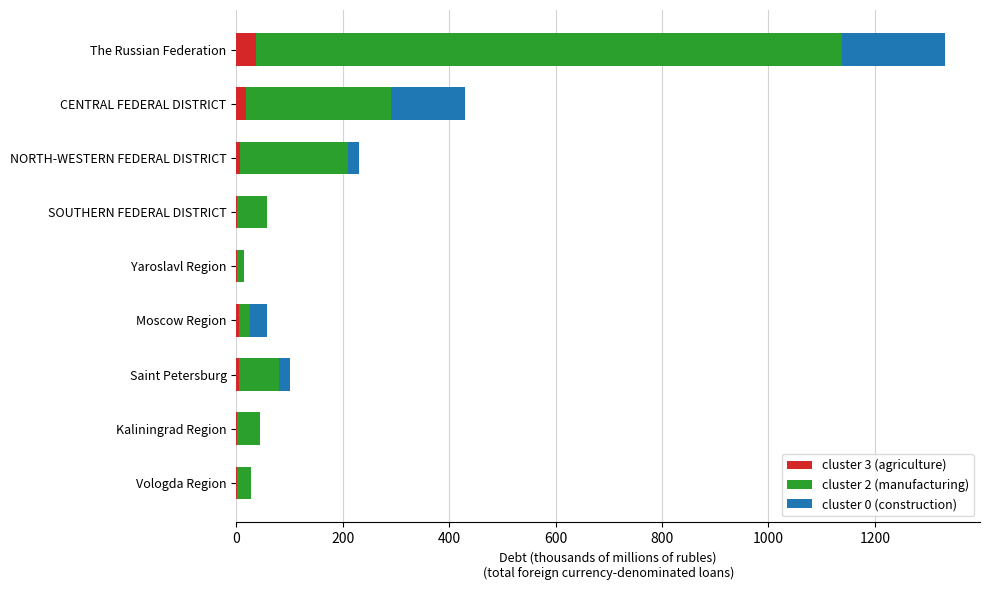

At which category is the sum across all series the highest?

The Russian Federation